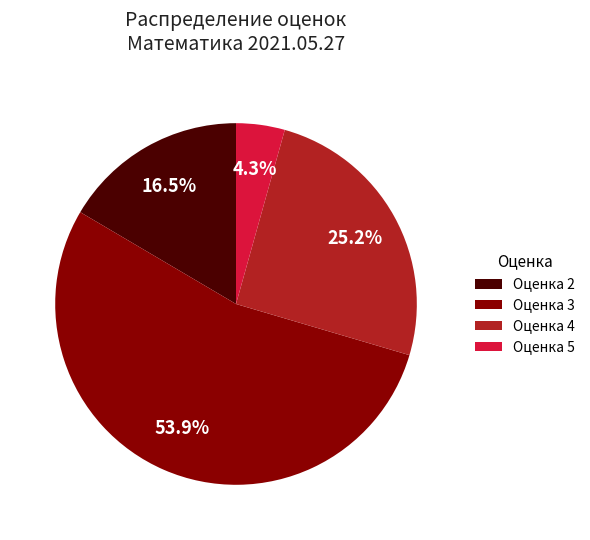

To the nearest percent, what percentage of the pie is Оценка 5?

4%